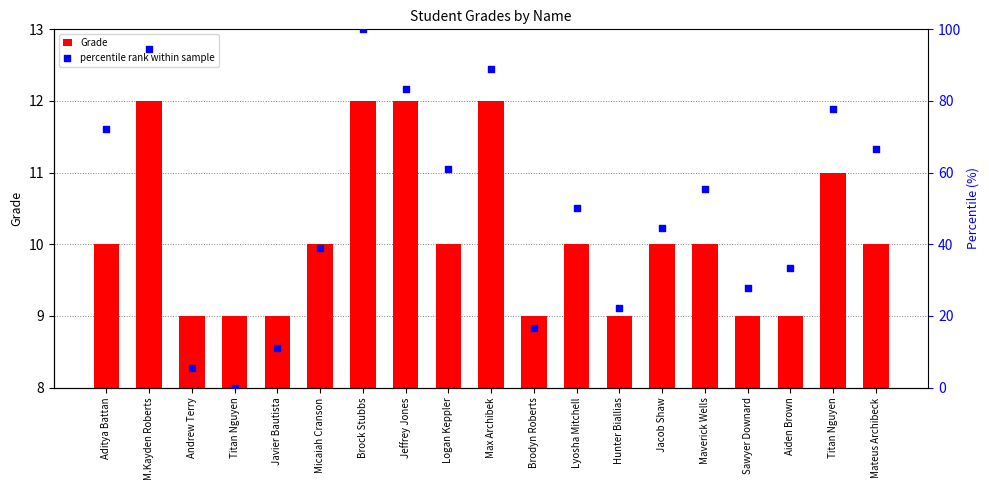

Which series contains the lowest Y value?

percentile rank within sample